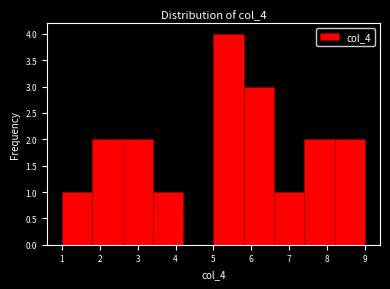

Which range on the x-axis has the tallest bar?

5.0 to 5.8